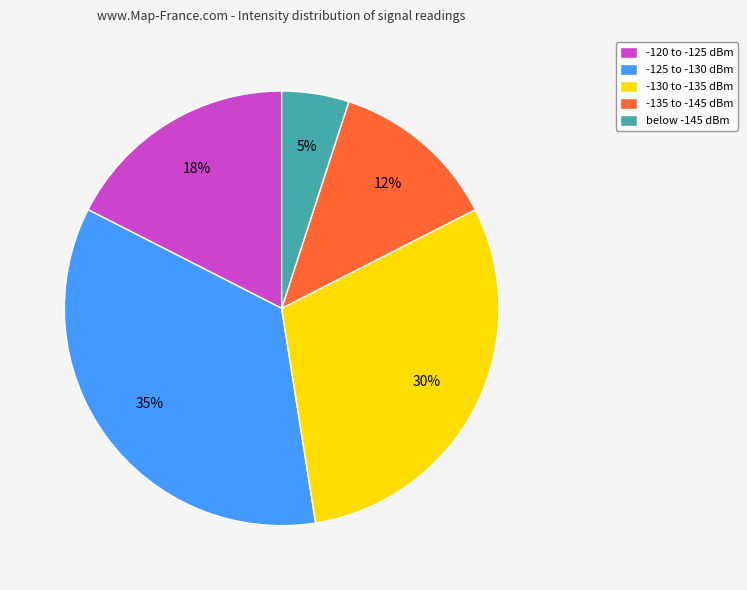

Is -125 to -130 dBm the majority of the pie?

No